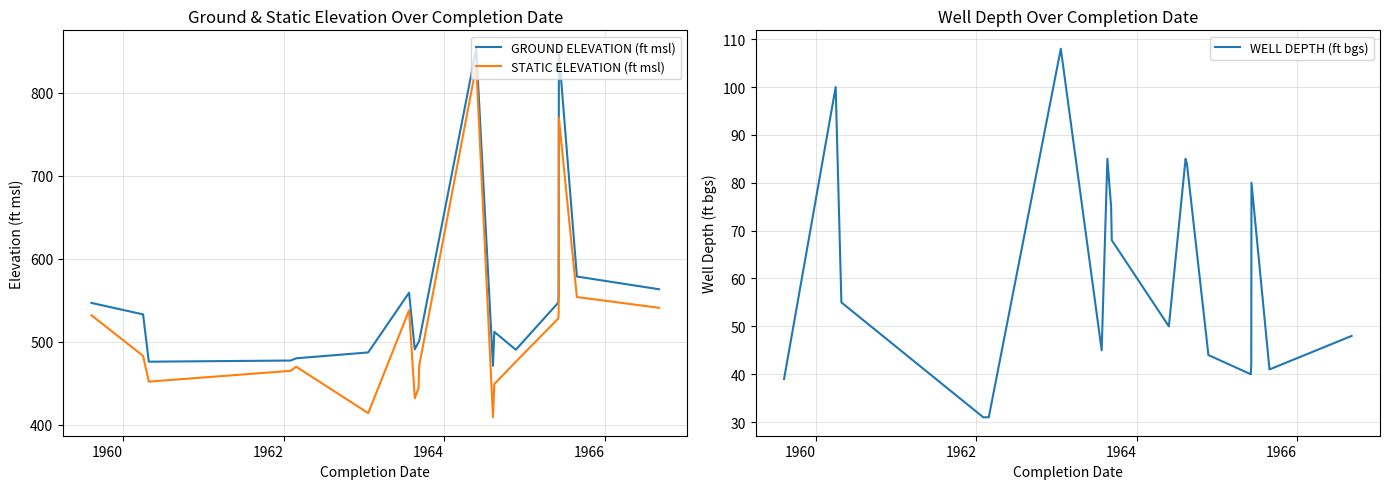

What is the highest value of the STATIC ELEVATION (ft msl) series?

833.0